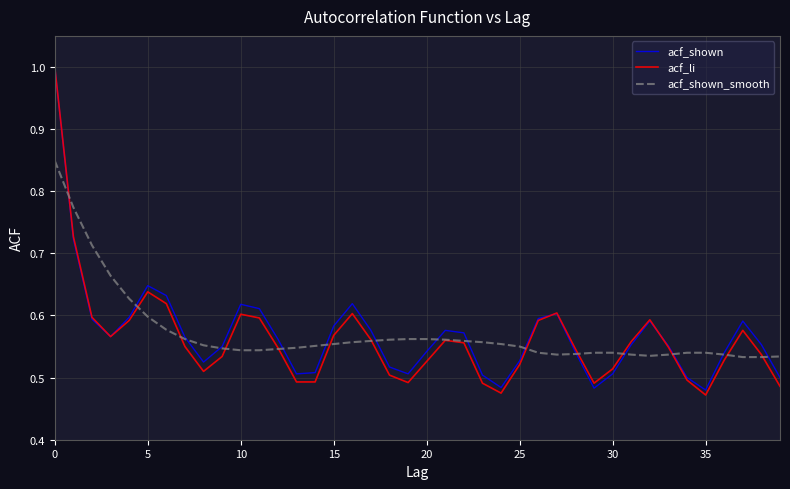

What is the maximum value for acf_li?

1.0